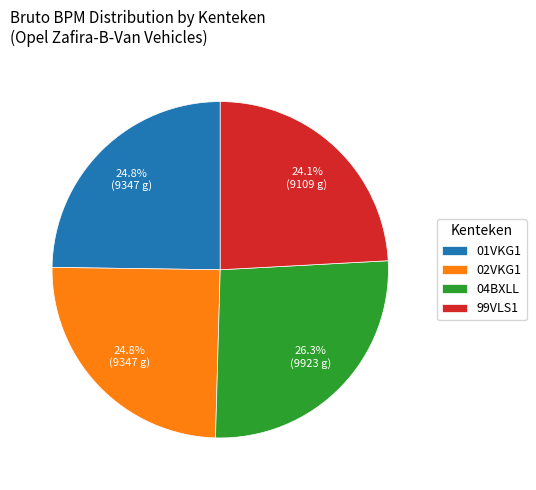

Which category has the biggest portion of the pie?

04BXLL